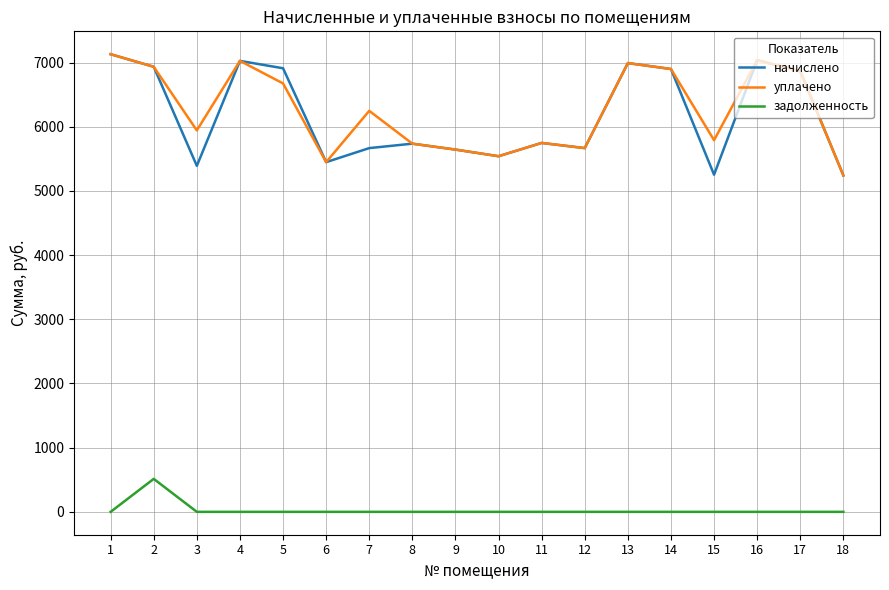

Between 2 and 14, which series saw the biggest shift?

задолженность